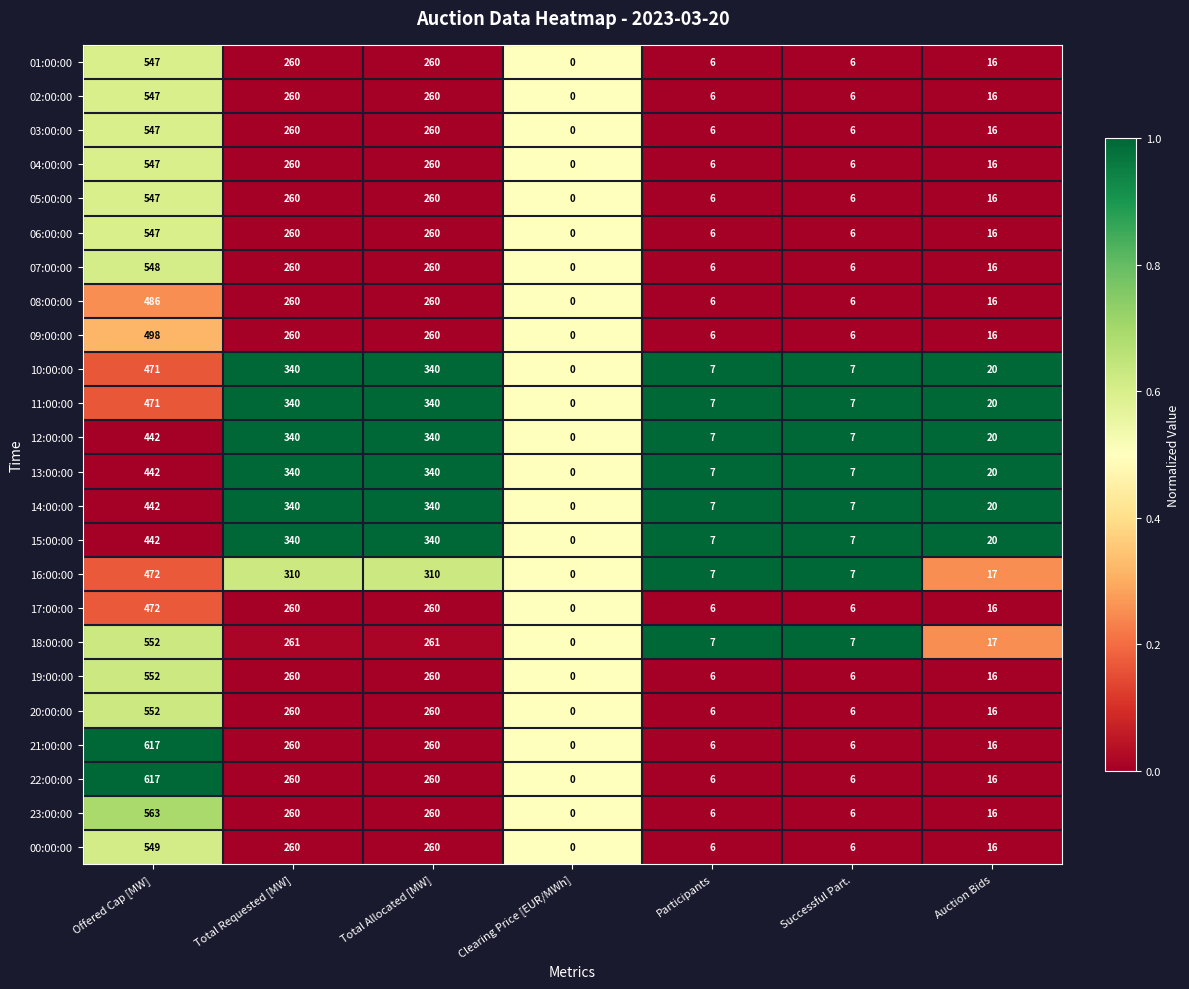

The value of 00:00:00 at Total Allocated [MW] is 260. True or false?

True